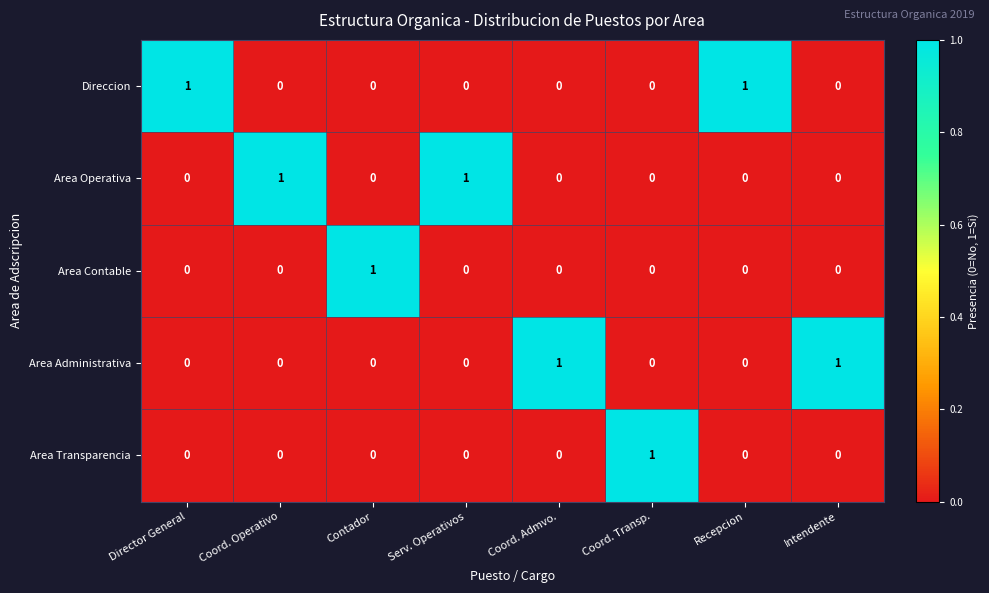

Is it true that Area Administrativa equals -1 at Director General?

False